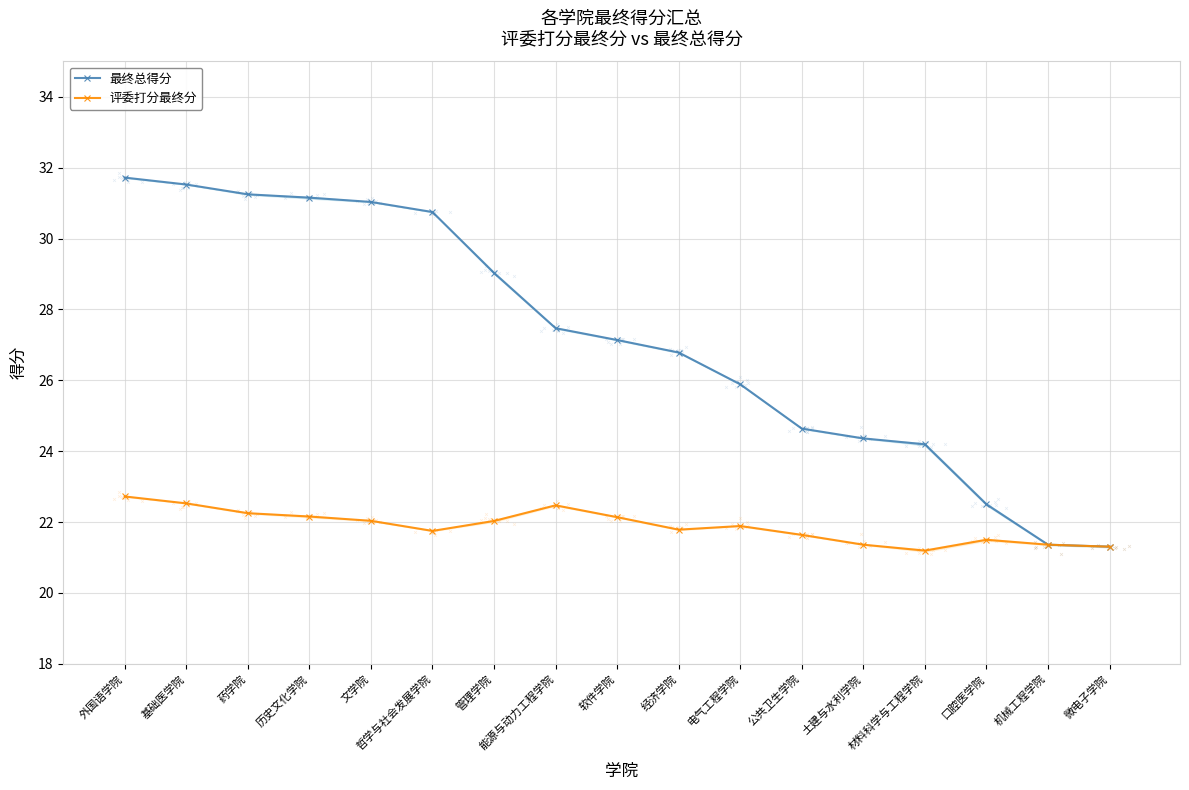

What is the value of the 最终总得分 point at the 8th from the left?

27.5